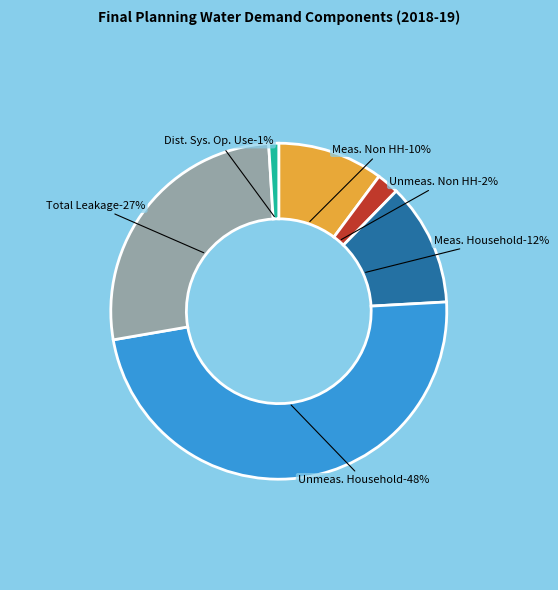

To the nearest percent, what is the combined percentage of Distribution System Operational Use and Total Leakage?

28%